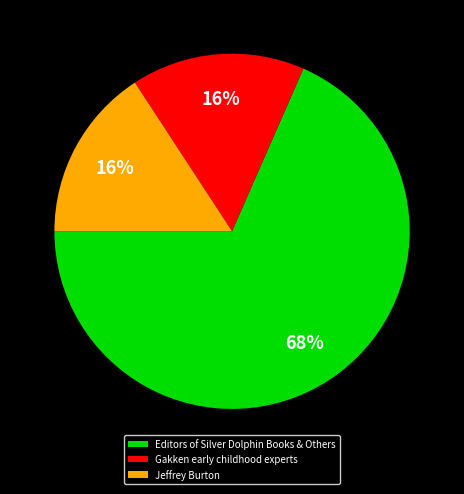

To the nearest percent, what is the combined percentage of Jeffrey Burton and Editors of Silver Dolphin Books & Others?

84%